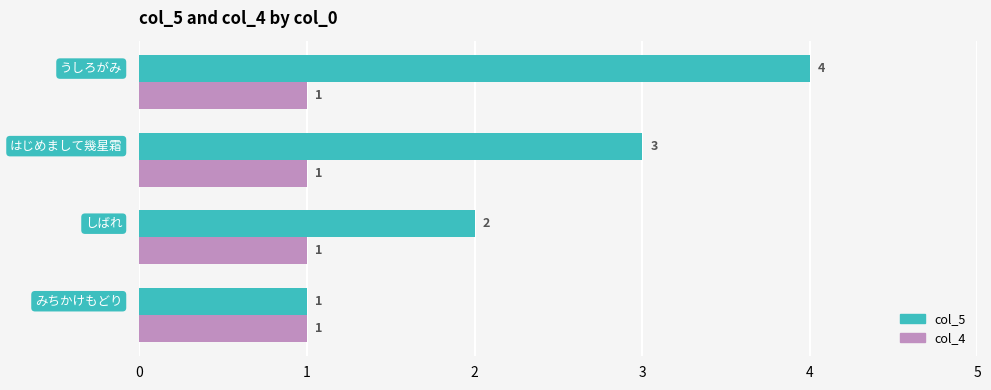

List the series in order of their overall mean, lowest first.

col_4, col_5